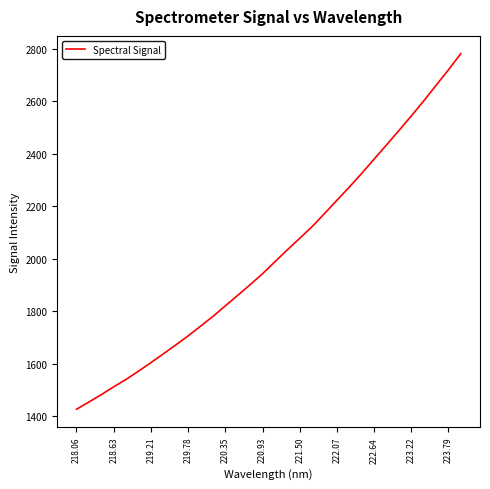

What is the average value?

2014.7